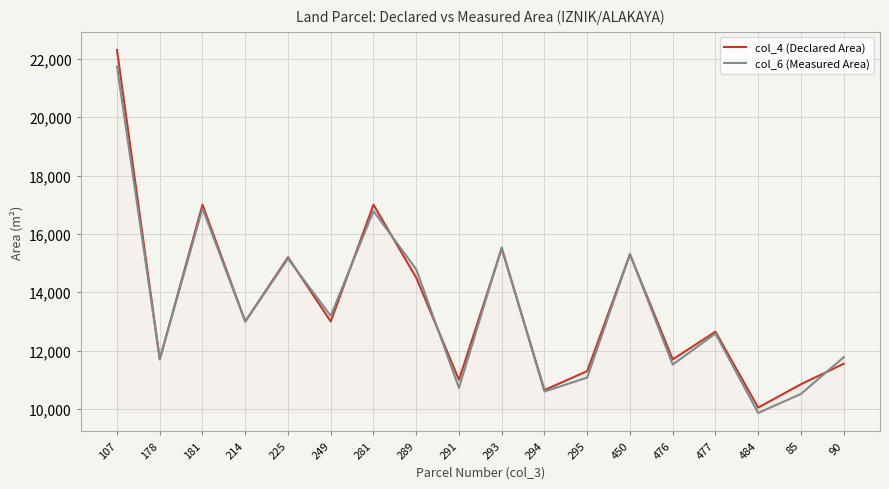

True or false: col_6 (Measured Area) has more than 1 points higher than both neighbors.

True